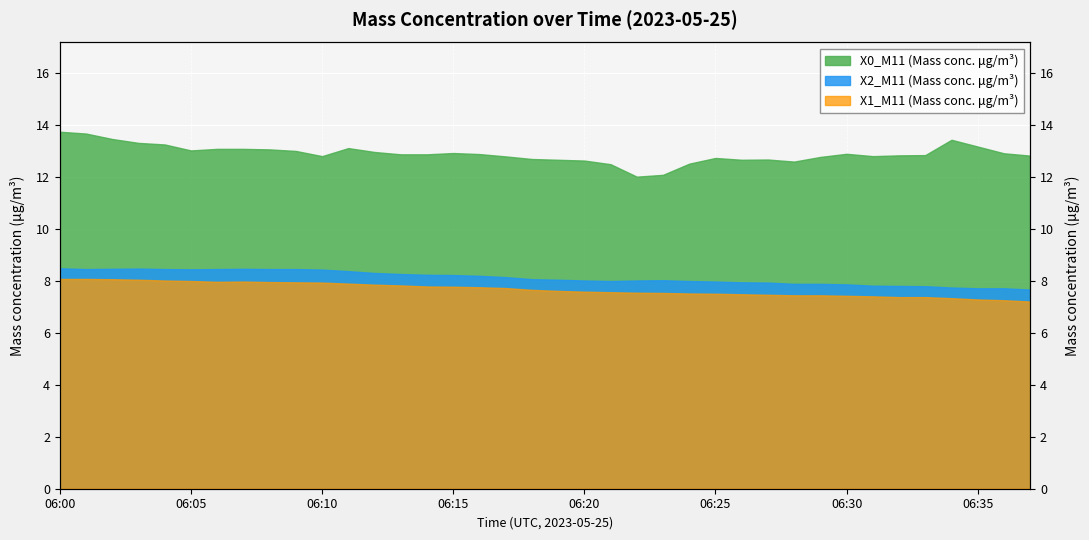

Count the number of categories in the chart.

38